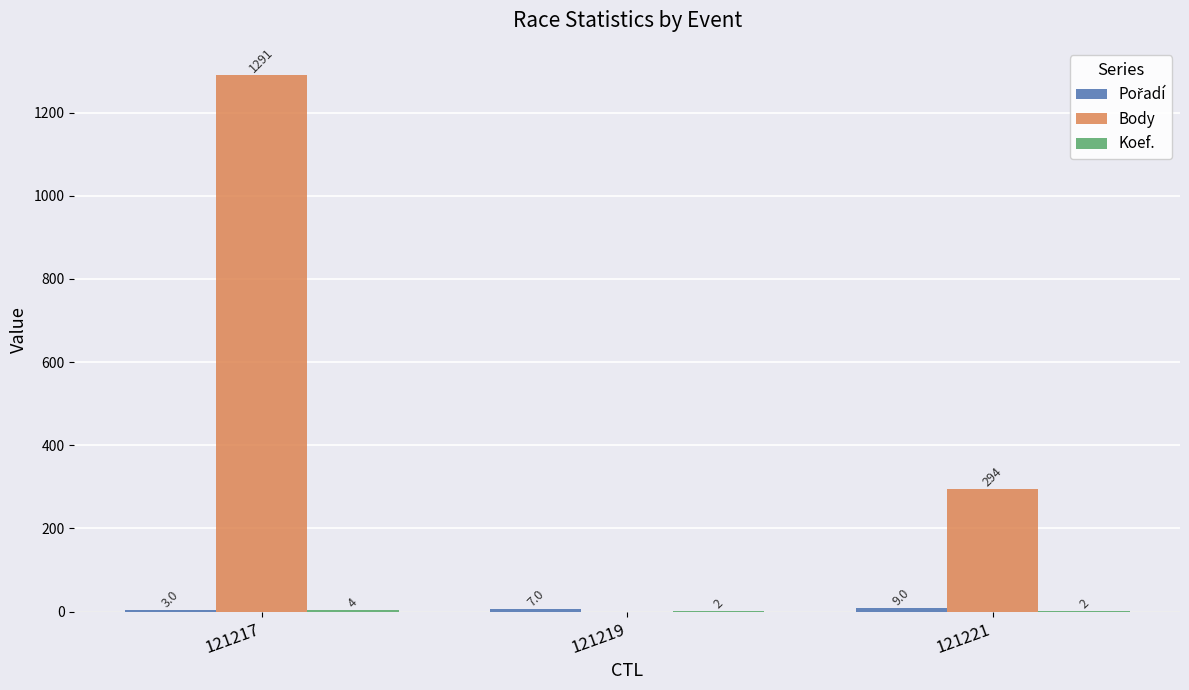

What is the maximum value shown in the chart?

1291